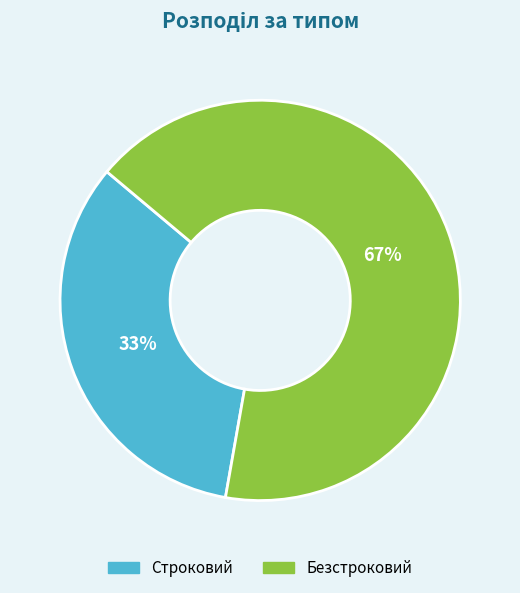

Is there a majority slice in this chart?

Yes